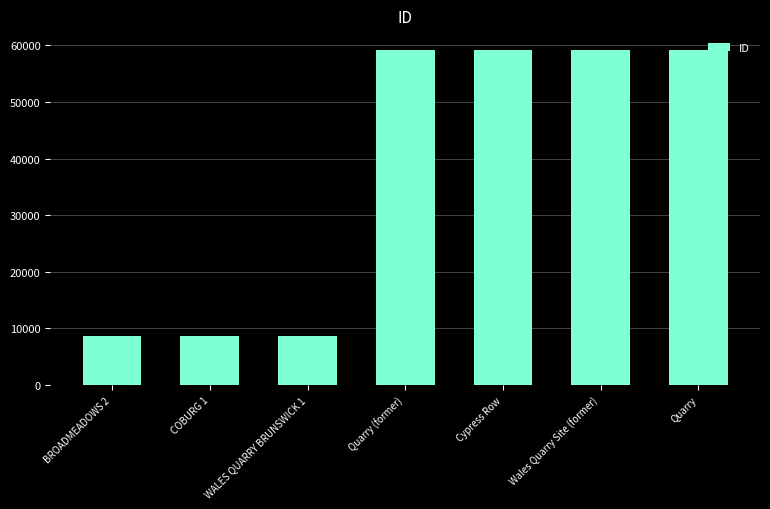

What is the minimum value shown in the chart?

8686